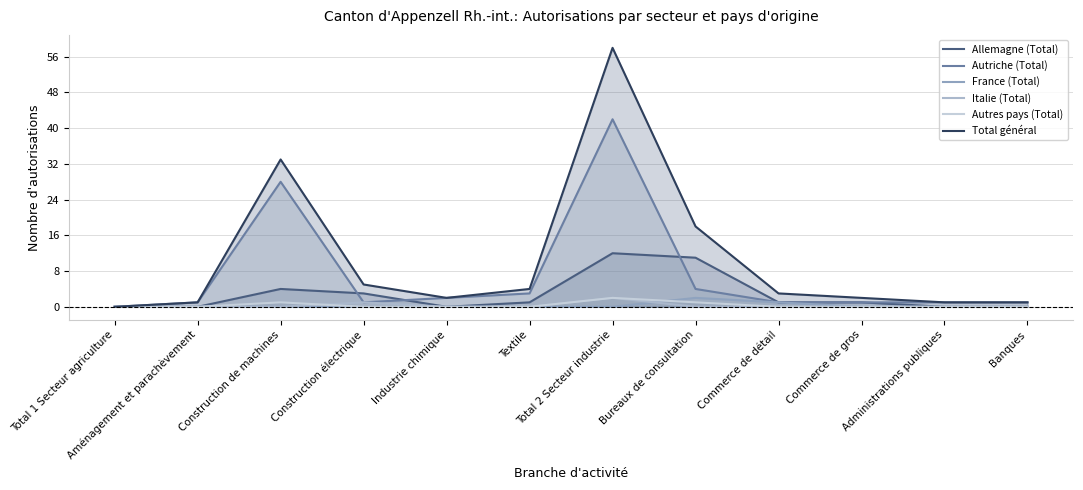

The France (Total) series shows 0 at Total 2 Secteur industrie. True or false?

True